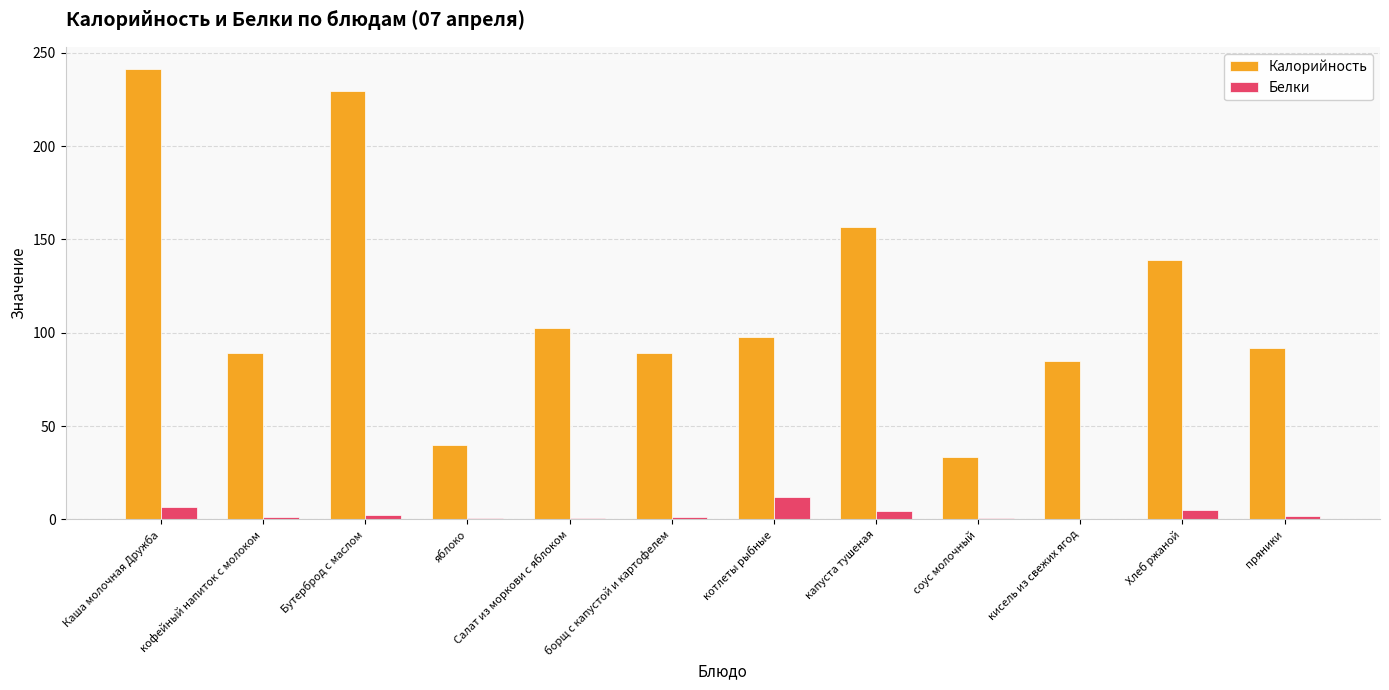

At which category is the sum across all series the highest?

Каша молочная Дружба